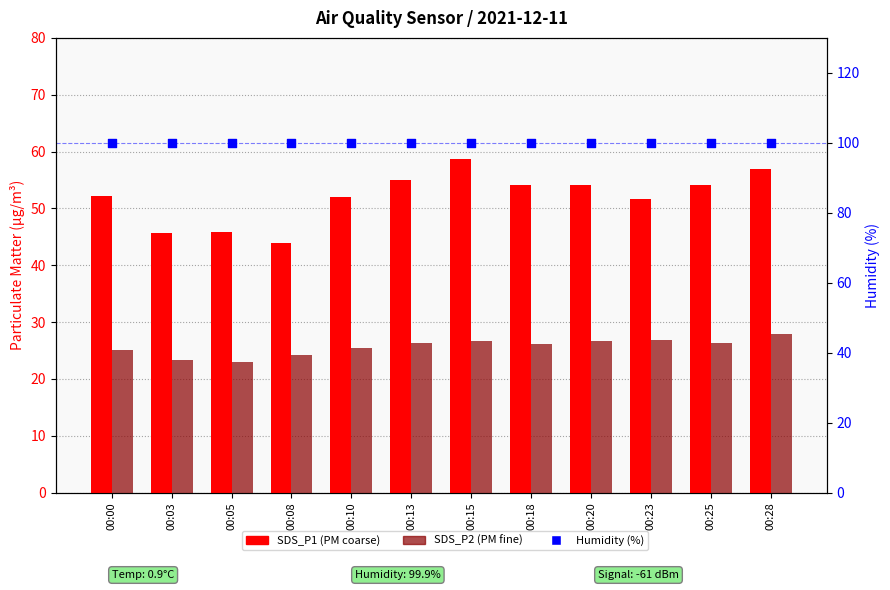

What are all the series names shown in the legend?

SDS_P1, SDS_P2, Humidity